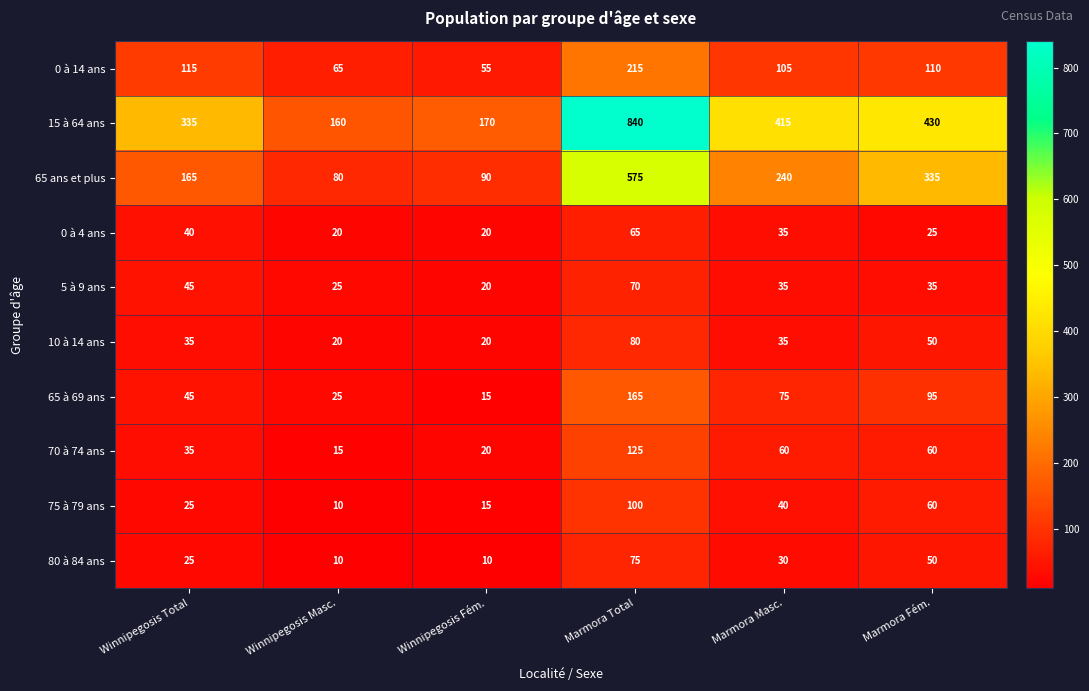

What value does the 0 à 4 ans series have at Marmora Total?

65